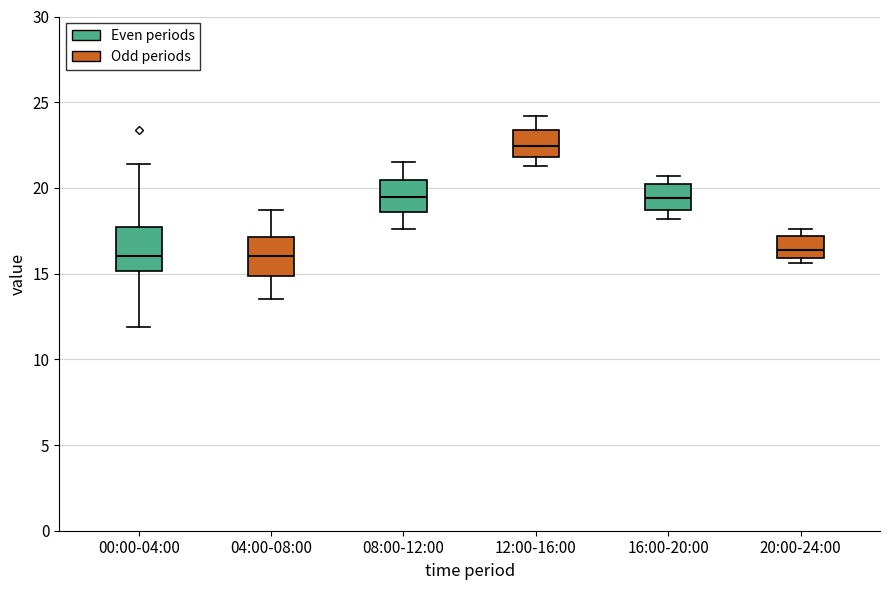

Which box's median line is the highest?

12:00-16:00